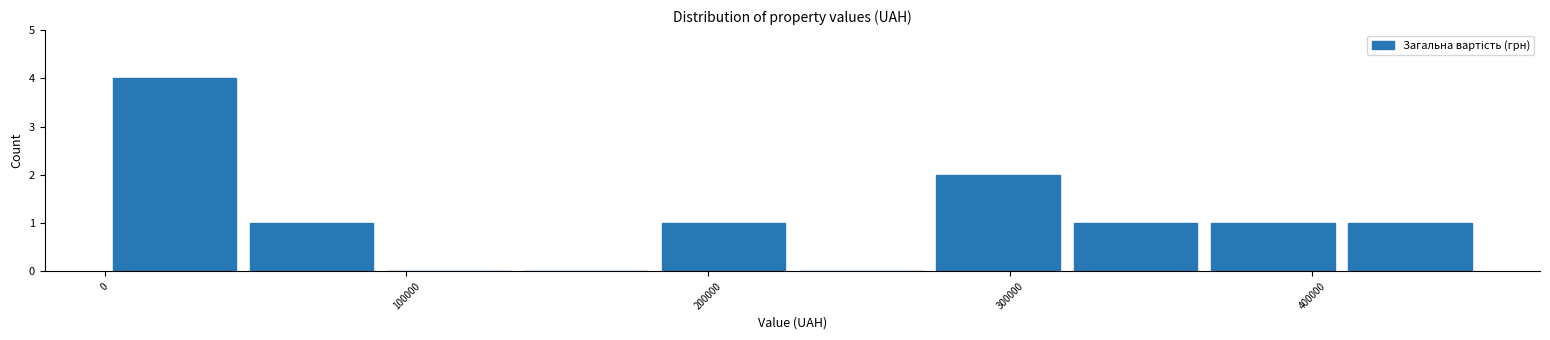

Which range on the x-axis has the tallest bar?

0 to 50000